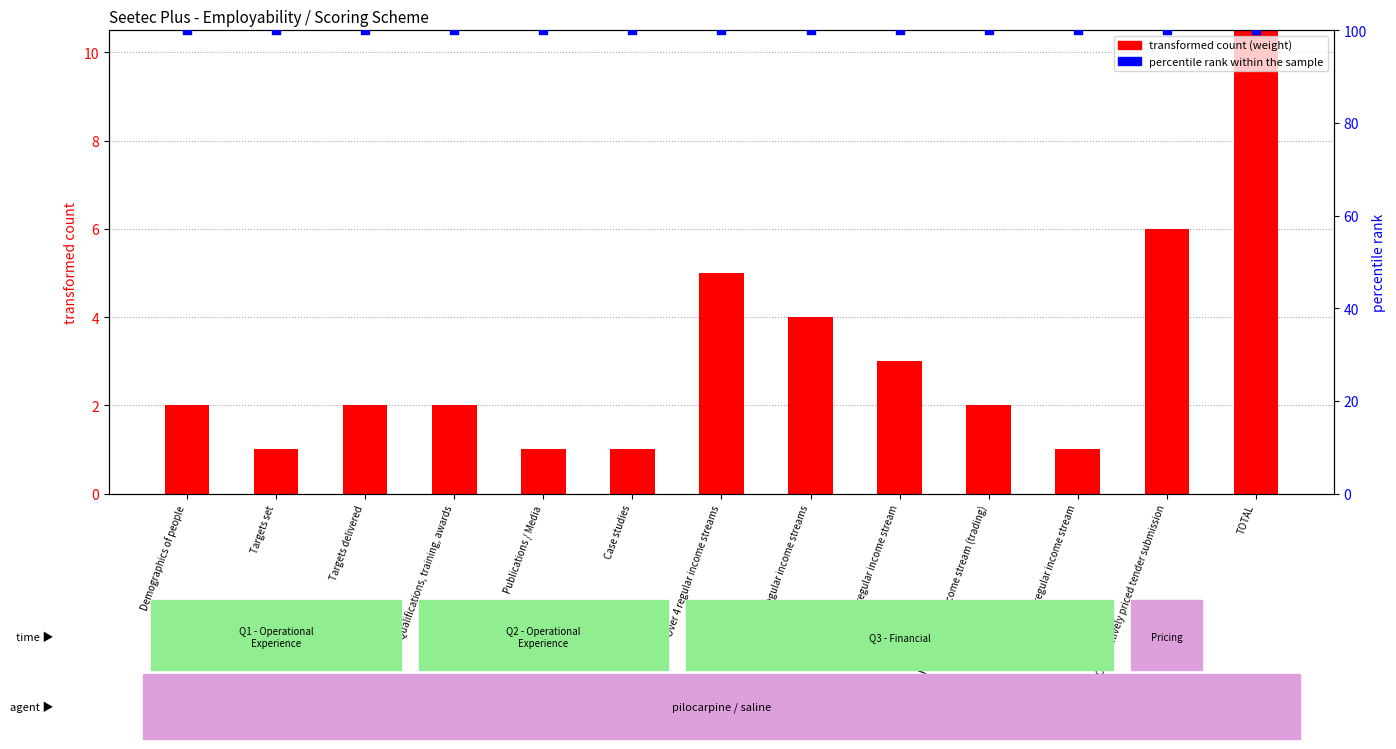

Which series has the largest total across all categories?

percentile rank within the sample